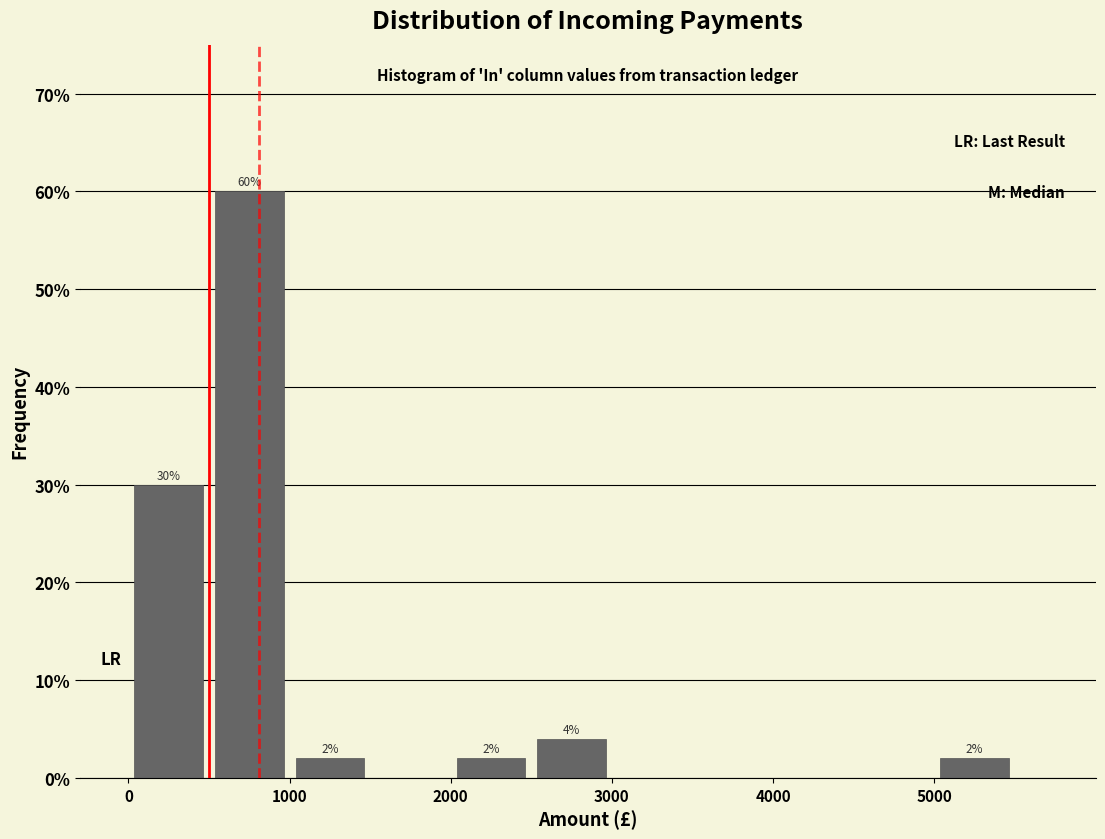

Over which range of the x-axis is the bar tallest?

500 to 1000